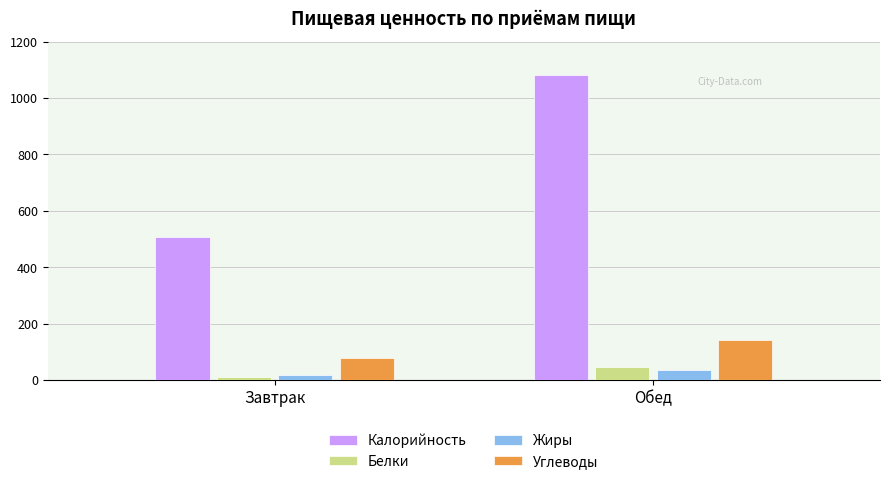

How many distinct data groups are displayed?

4